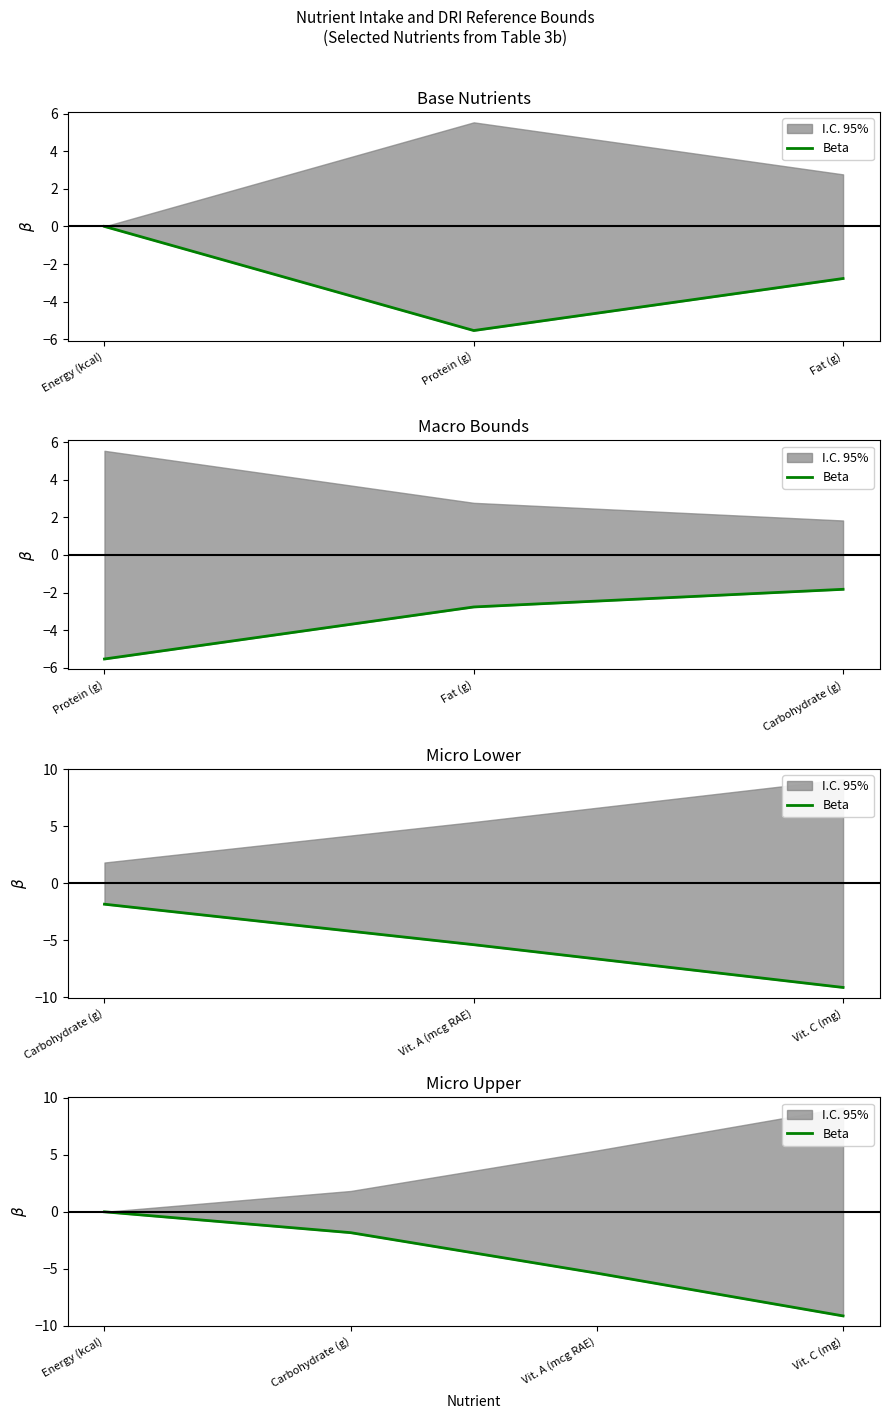

What position from the right is Vit. A (mcg RAE)?

2